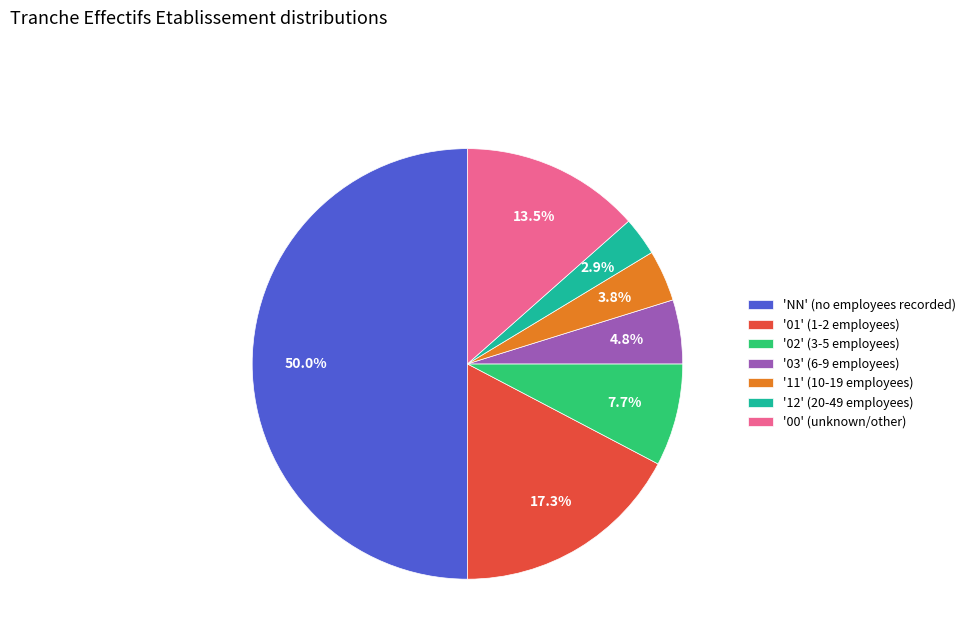

Does '12' (20-49 employees) account for over 50% of the chart?

No